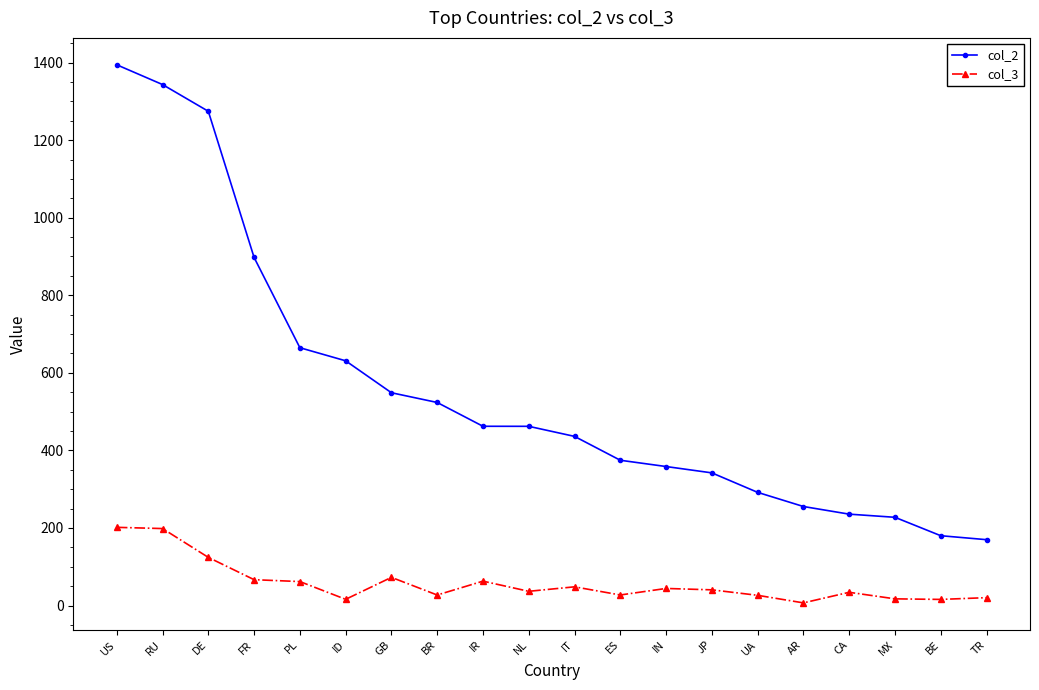

What is the spread (max minus min) of values at ID?

614.9